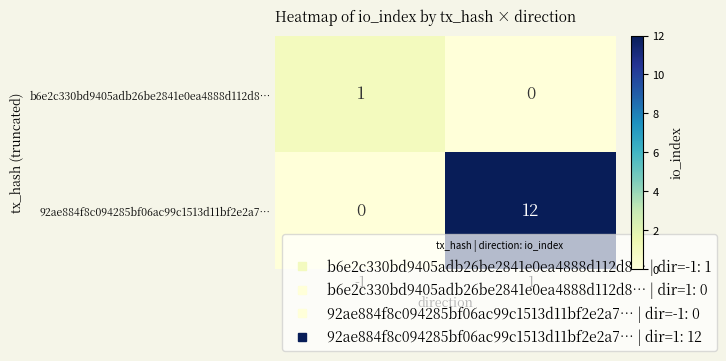

Is the value of 92ae884f8c094285bf06ac99c1513d11bf2e2a7… at -1 greater than the value of b6e2c330bd9405adb26be2841e0ea4888d112d8… at -1?

No